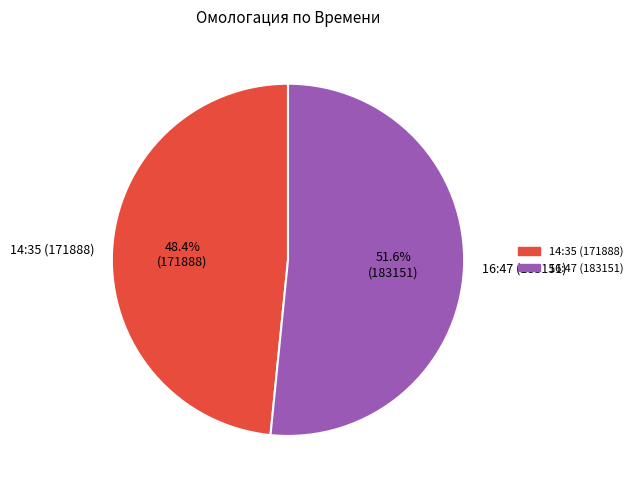

True or false: 16:47 (183151) accounts for 43% of the total.

False